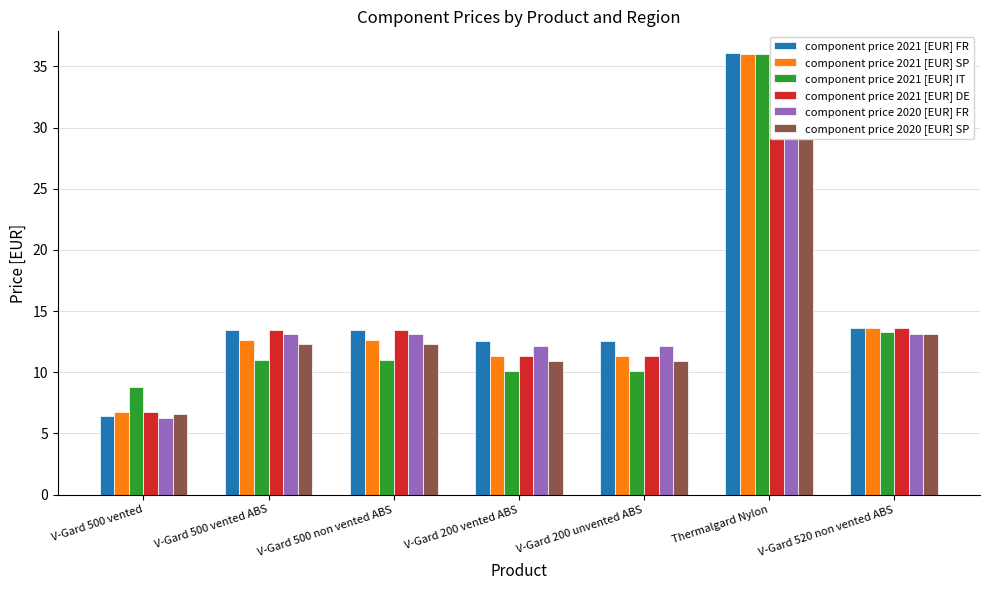

The component price 2021 [EUR] FR series shows 9.3 at V-Gard 500 vented ABS. True or false?

False